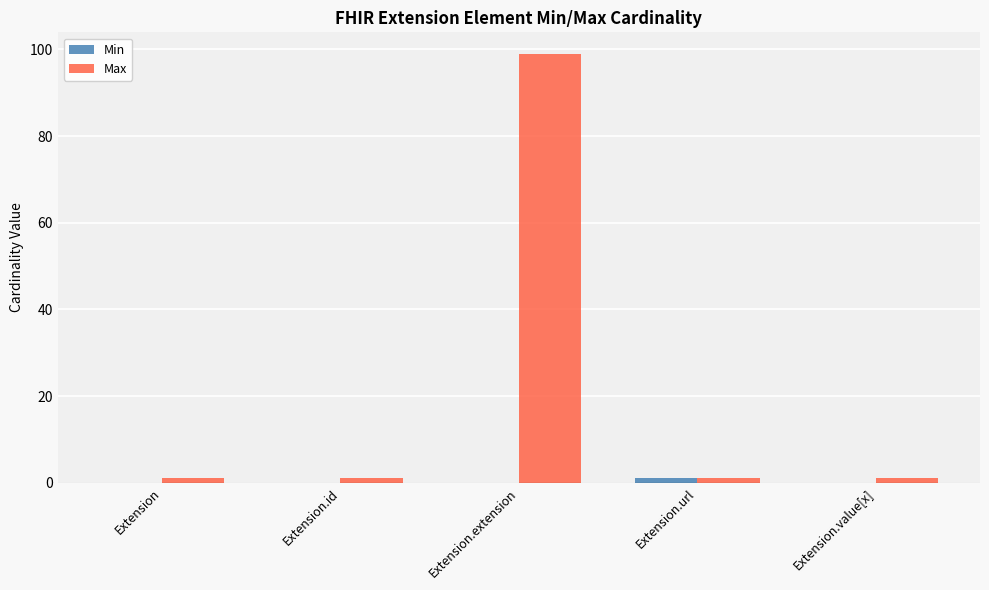

What is the highest value of the Max series?

99